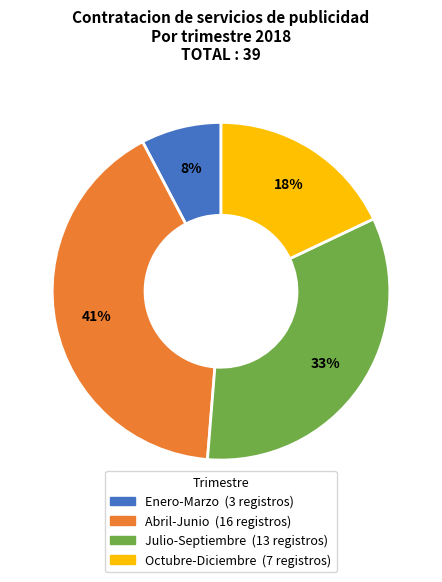

Do Enero-Marzo and Octubre-Diciembre together represent more than half of the pie?

No